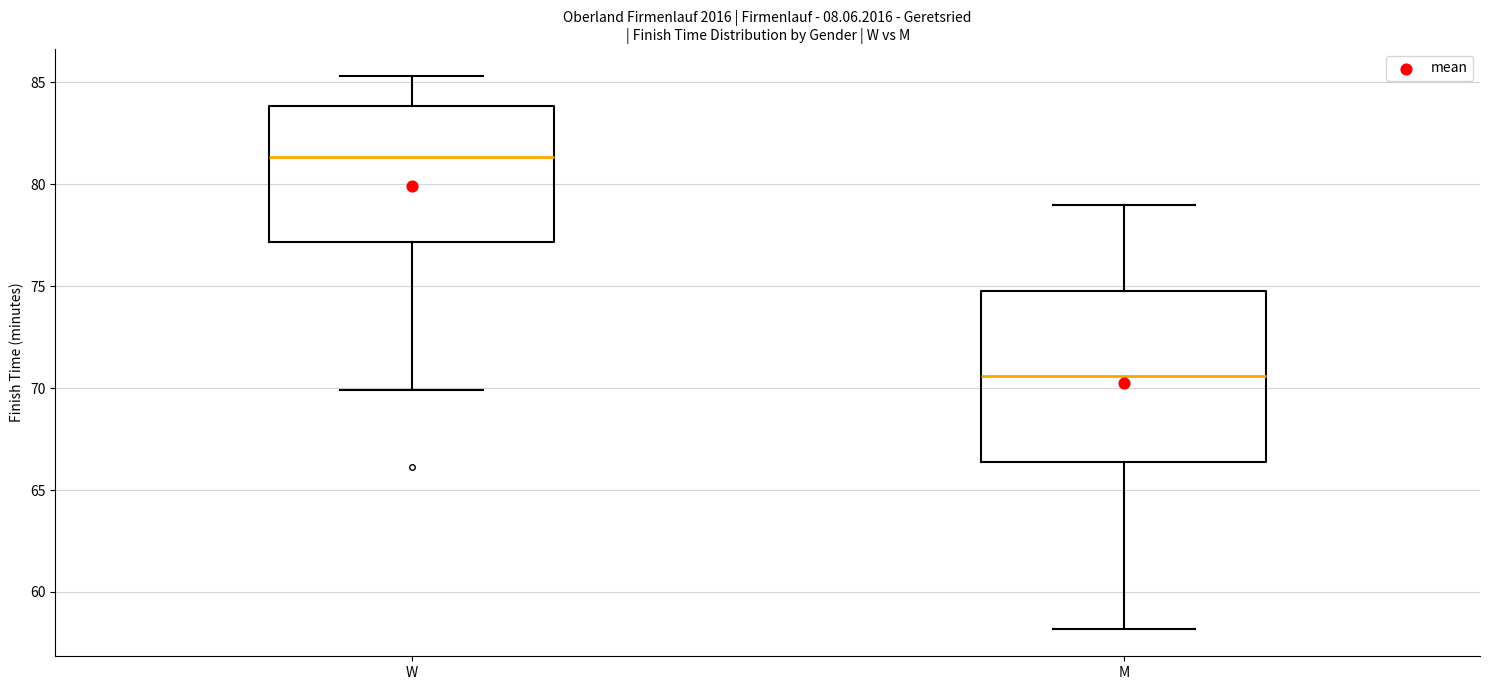

Reading left to right, read every box against the y-axis: the position of its median line, the range the box covers, and the ends of its whiskers. The values are not printed on the chart, so give them approximately, as read against the axis.

W: median 81.5, box 77.0 to 84.0, whiskers 70.0 to 85.5
M: median 70.5, box 66.5 to 75.0, whiskers 58.0 to 79.0